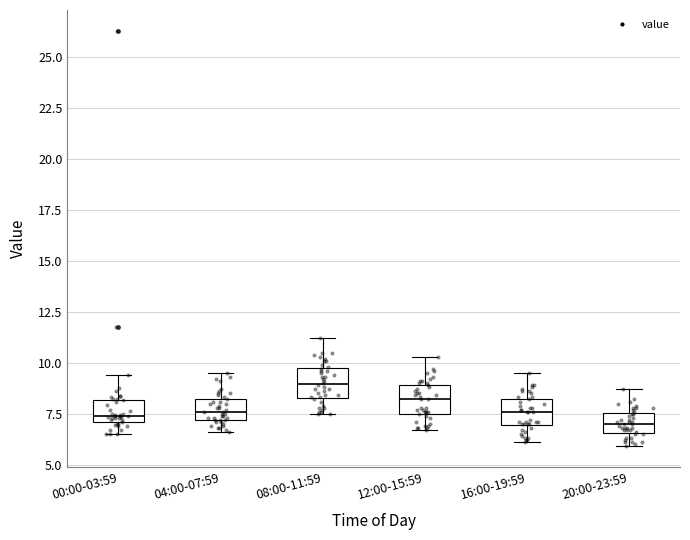

Reading left to right, read every box against the y-axis: the position of its median line, the range the box covers, and the ends of its whiskers. The values are not printed on the chart, so give them approximately, as read against the axis.

00:00-03:59: median 7.5, box 7.0 to 8.0, whiskers 6.5 to 9.5
04:00-07:59: median 7.5, box 7.0 to 8.0, whiskers 6.5 to 9.5
08:00-11:59: median 9.0, box 8.5 to 9.5, whiskers 7.5 to 11.0
12:00-15:59: median 8.0, box 7.5 to 9.0, whiskers 6.5 to 10.5
16:00-19:59: median 7.5, box 7.0 to 8.0, whiskers 6.0 to 9.5
20:00-23:59: median 7.0, box 6.5 to 7.5, whiskers 6.0 to 8.5